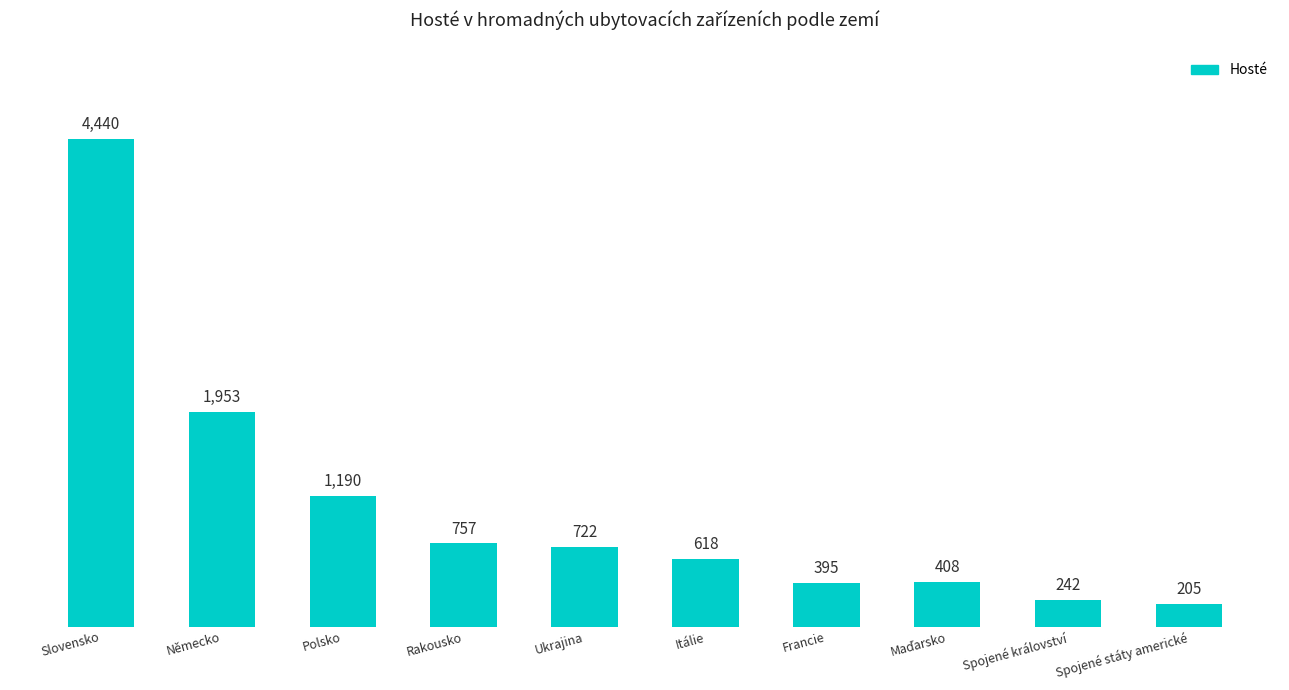

What position from the left is Polsko?

3